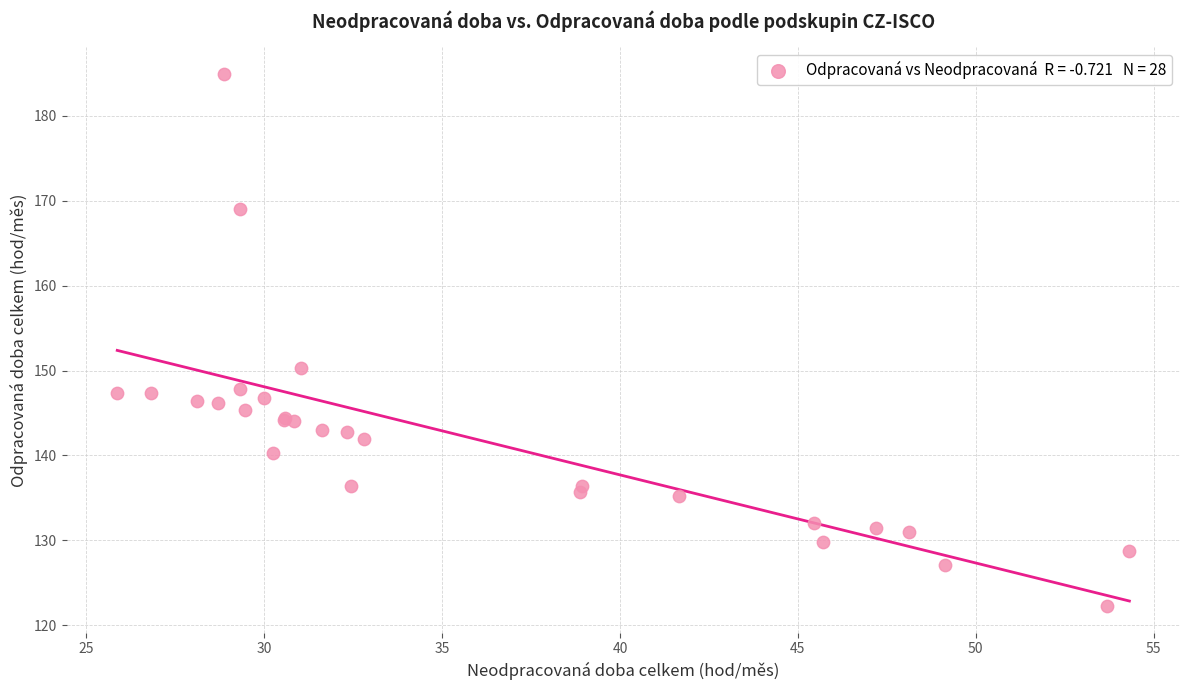

What Y value in the scatter plot is closest to 153?

150.3